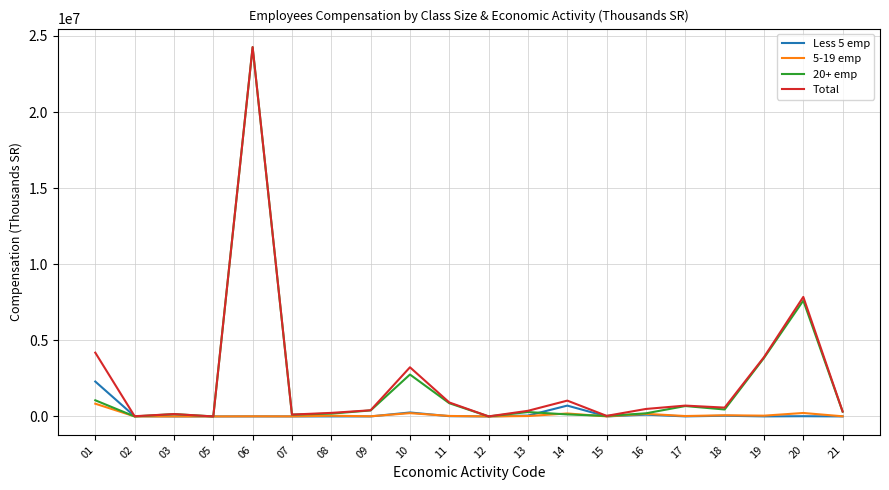

How many lines are shown in the chart?

4